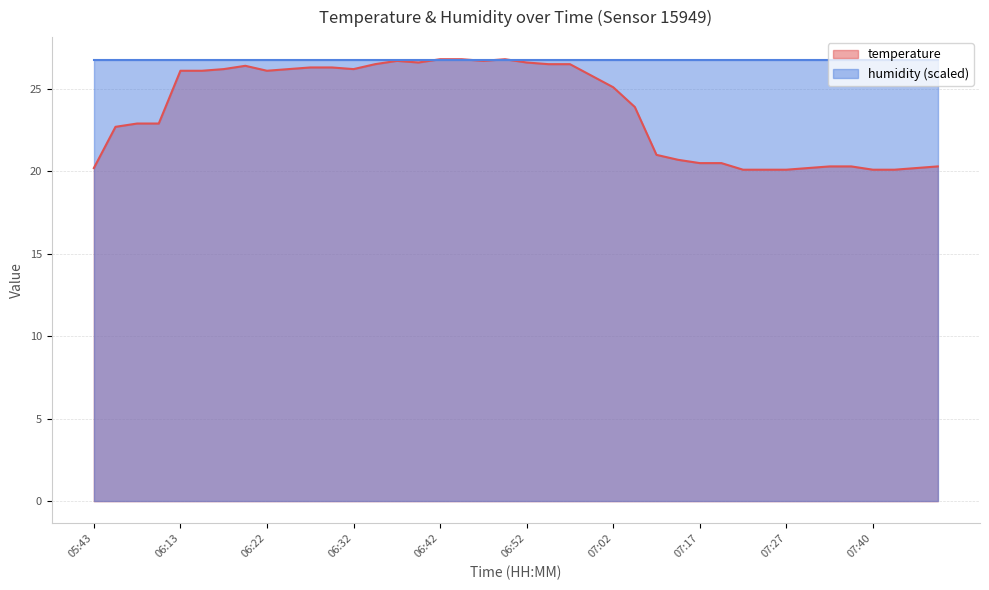

What is the sum of the values at 06:47 and 06:25?

52.9